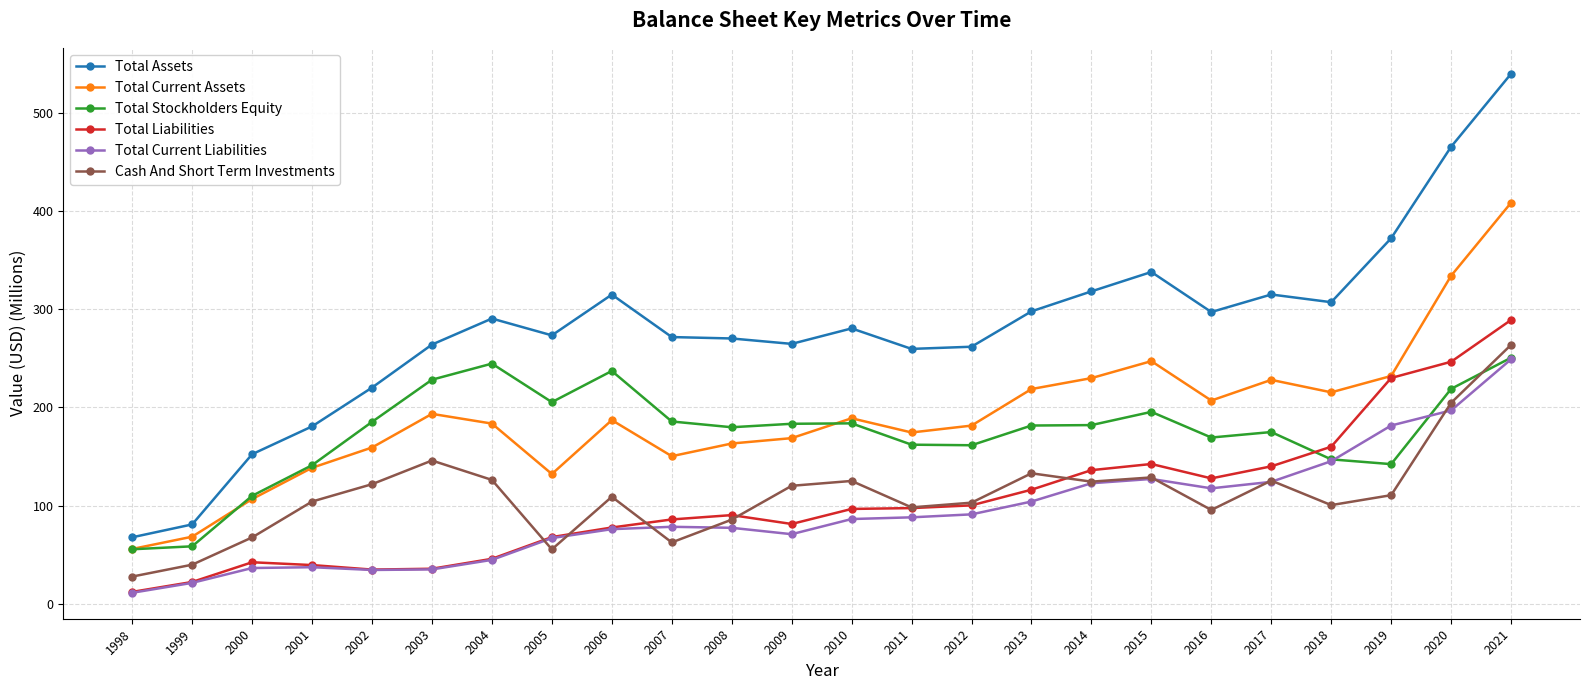

True or false: Cash And Short Term Investments has more than 2 points higher than both neighbors.

True